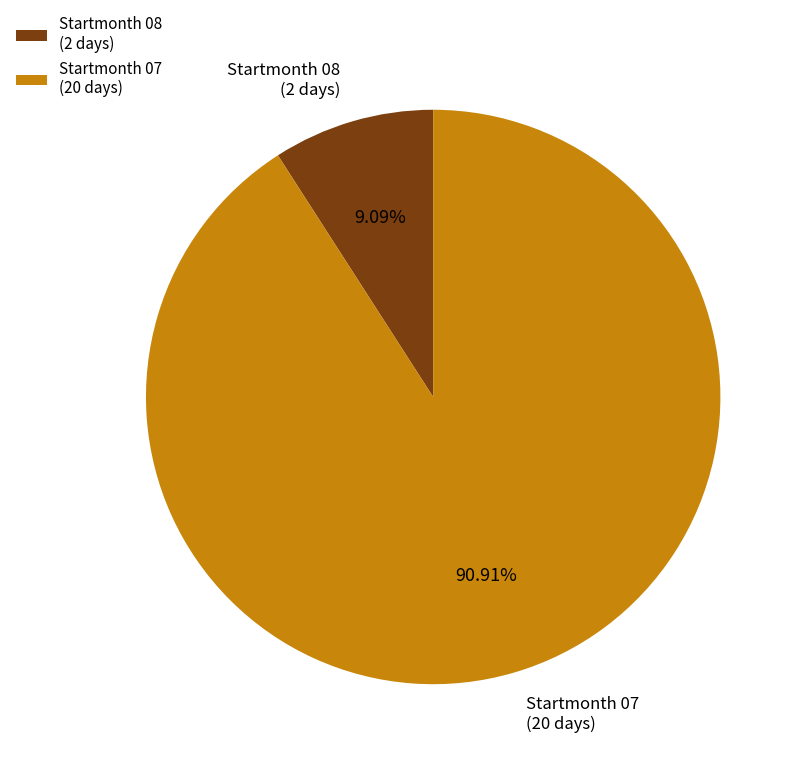

Rank the categories by value from lowest to highest.

Startmonth 08 (2 days), Startmonth 07 (20 days)